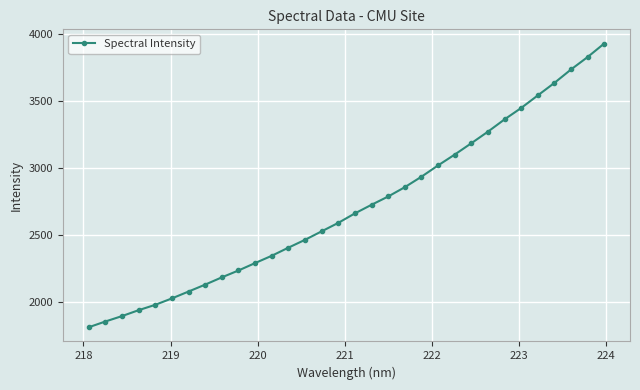

What is the maximum value shown in the chart?

3928.1